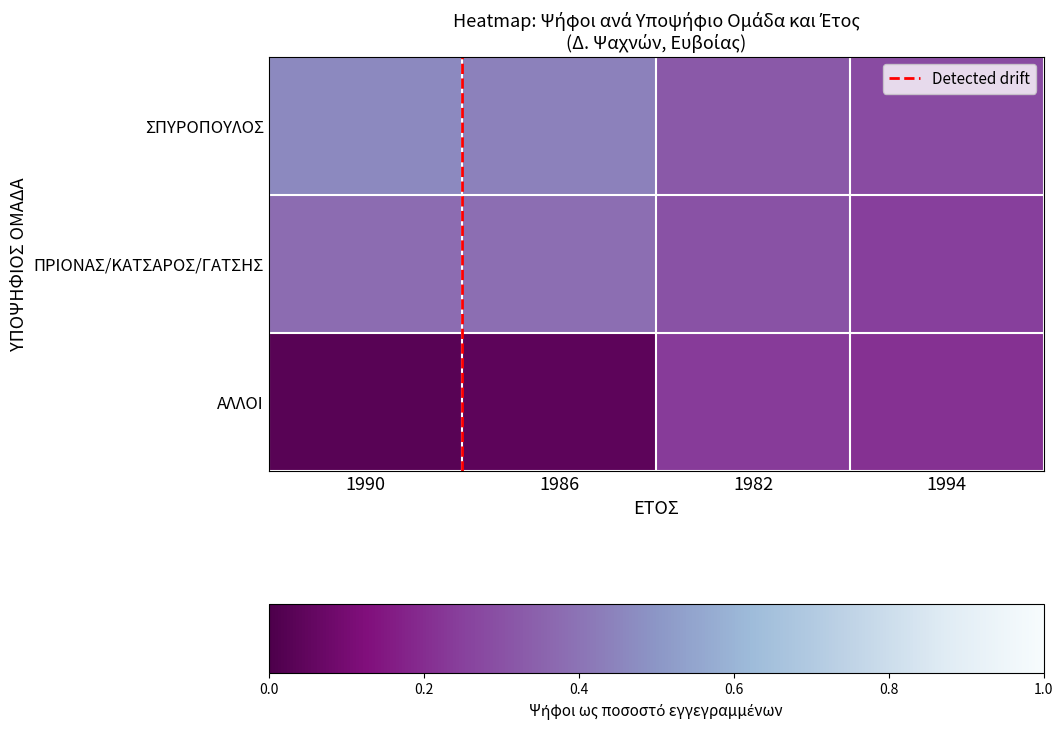

At how many categories does at least one series exceed 0?

4